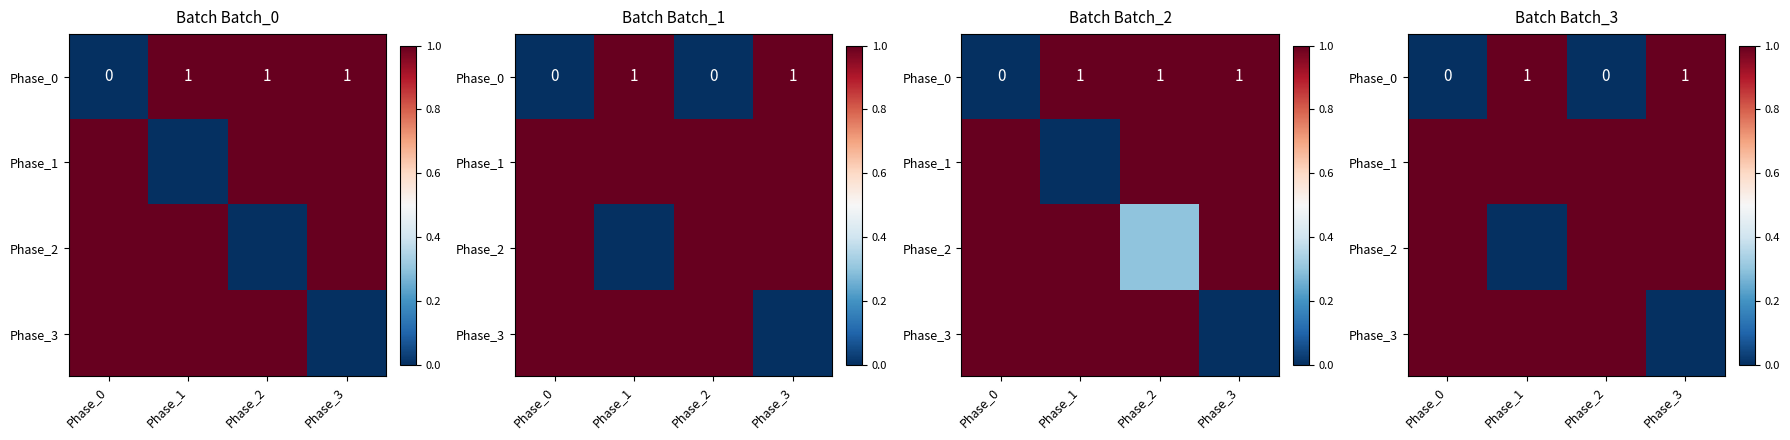

At which category is the sum across all series the highest?

Phase_0